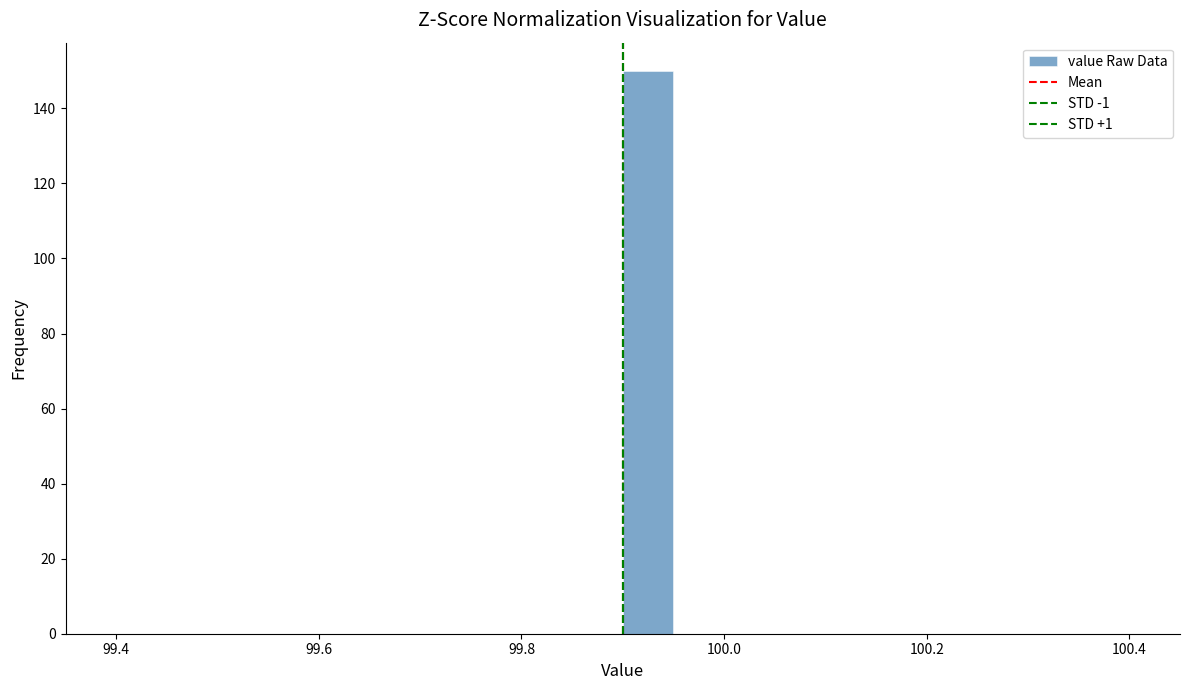

Around what value on the x-axis is the tallest bar? Give the approximate position of its centre, as read against the axis.

99.92